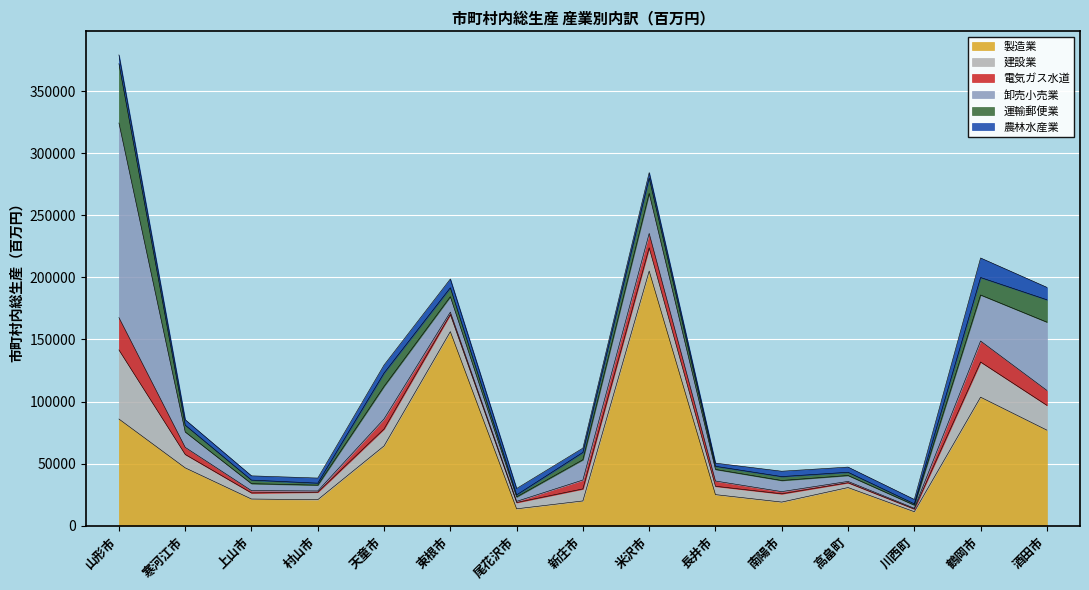

True or false: 建設業 and 電気ガス水道 intersect in this chart.

False